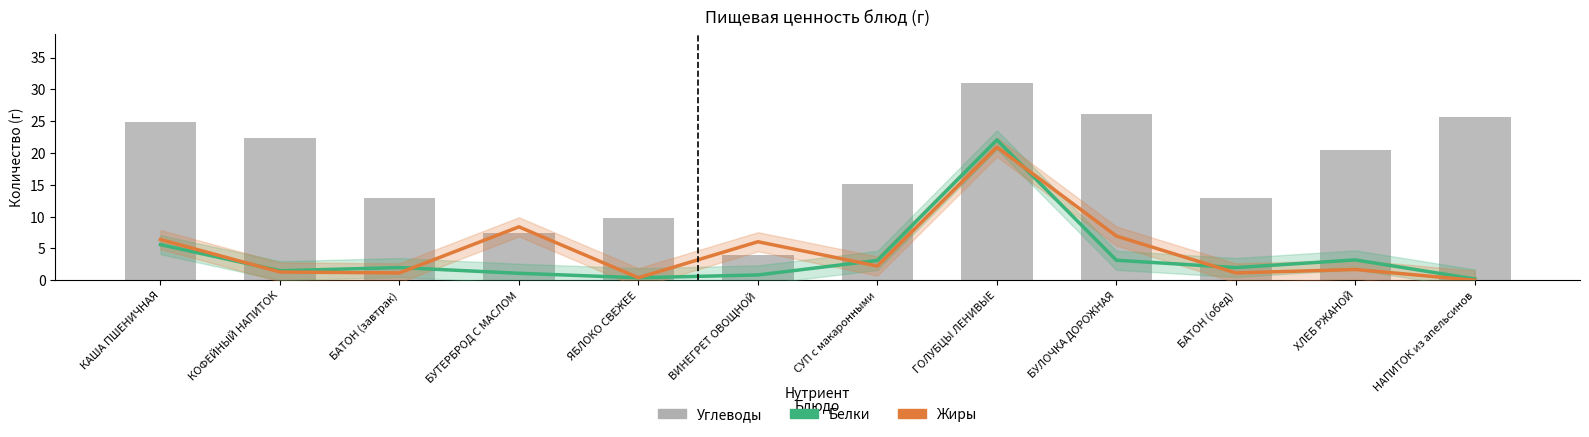

What is the difference between the Белки values at БУТЕРБРОД С МАСЛОМ and ГОЛУБЦЫ ЛЕНИВЫЕ?

21.0